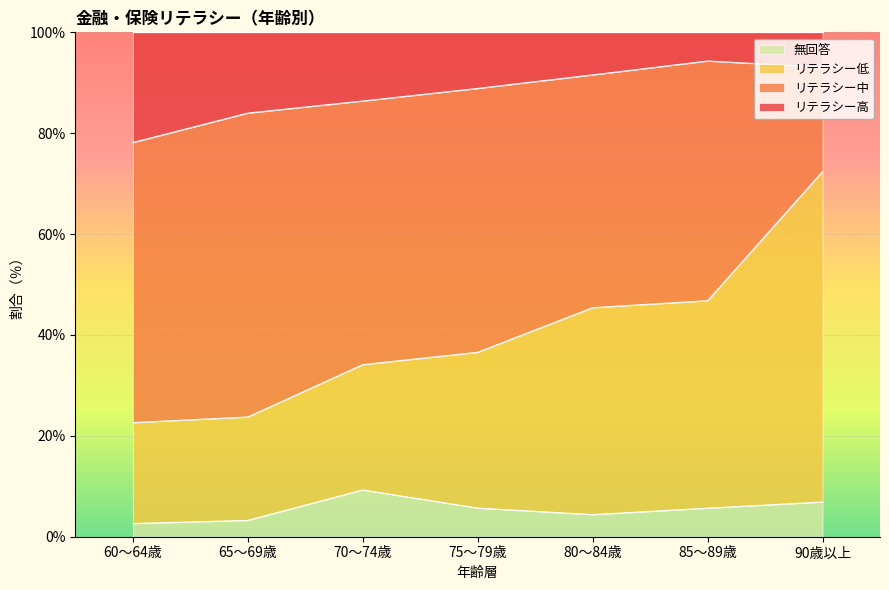

What is the highest value of the 無回答 series?

9.3